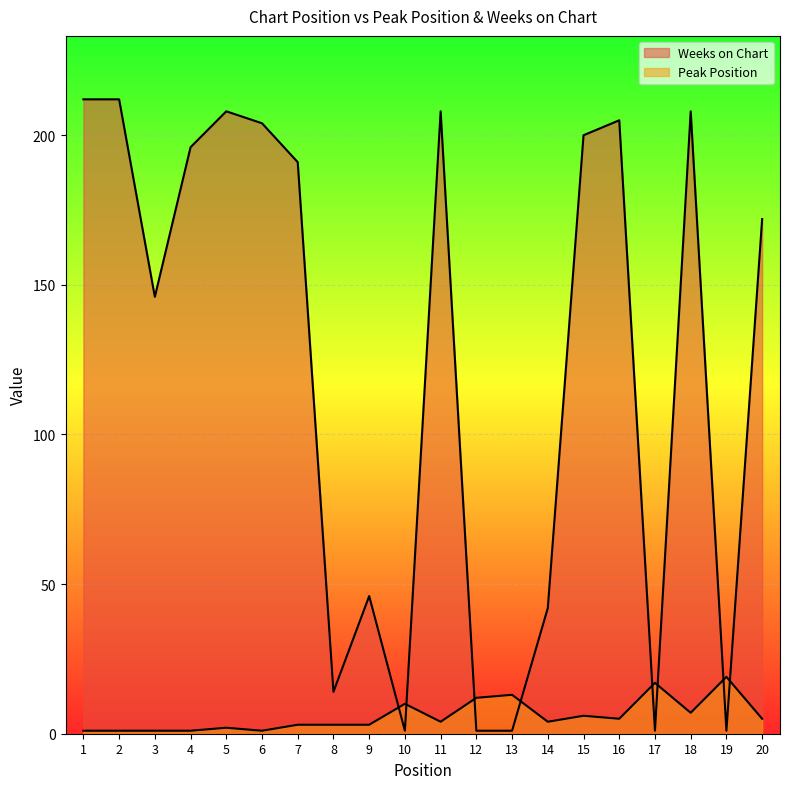

True or false: Peak Position has a value of 9 at 18.

False